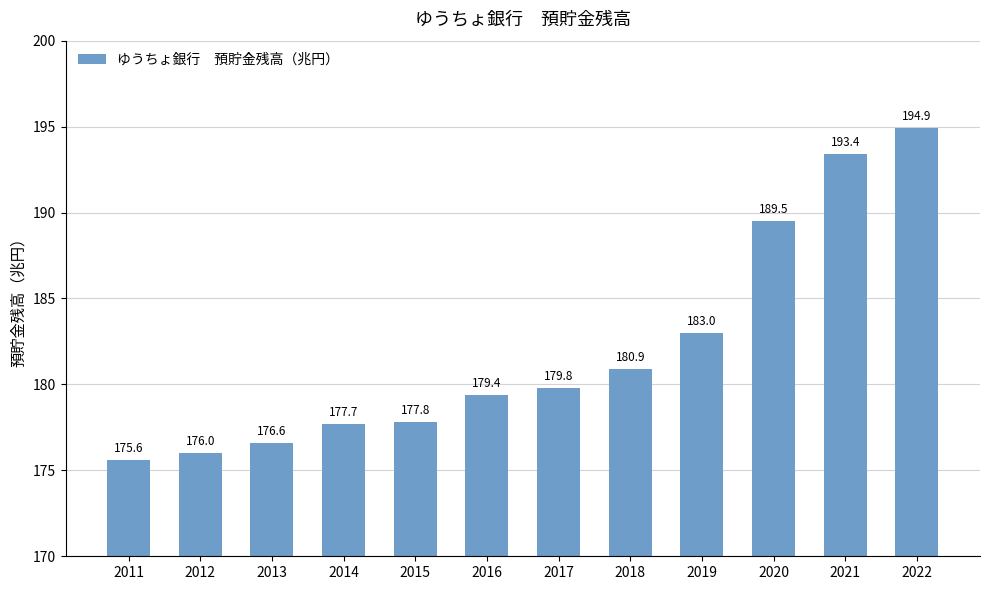

What is the change in value from 2018 to 2022?

+14.0